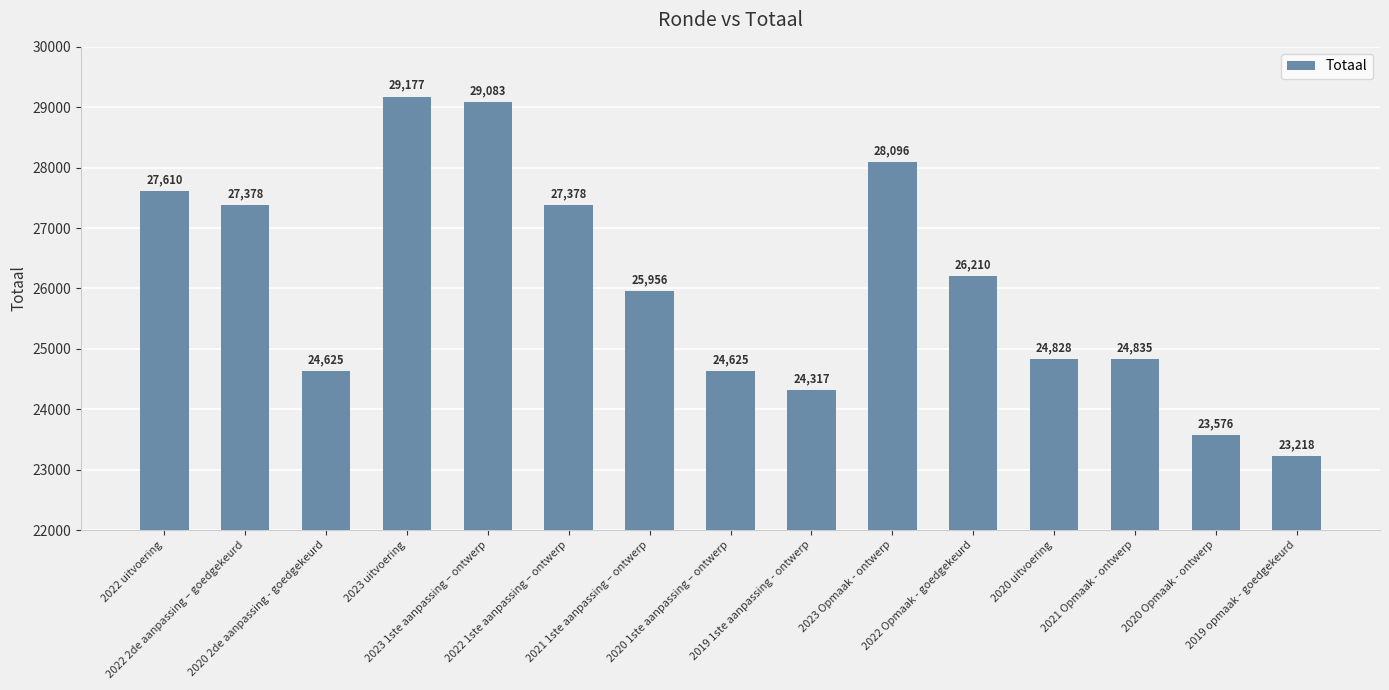

What is the difference between the maximum and minimum values?

5959